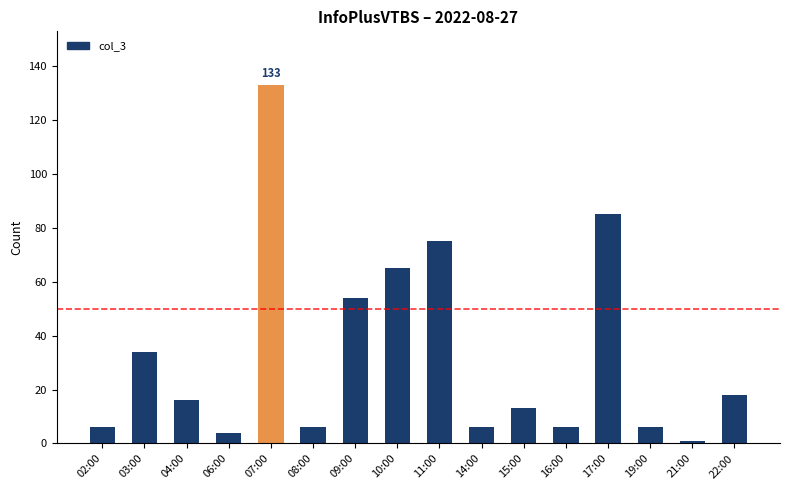

At which category does the chart reach its peak across all series?

07:00